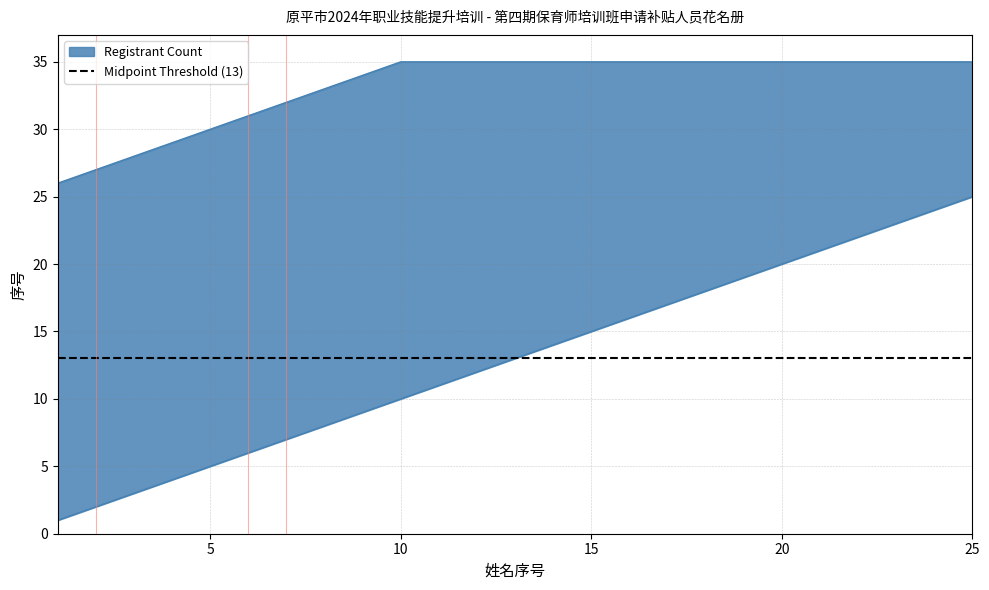

The value at 郭慧青 is 25. True or false?

False